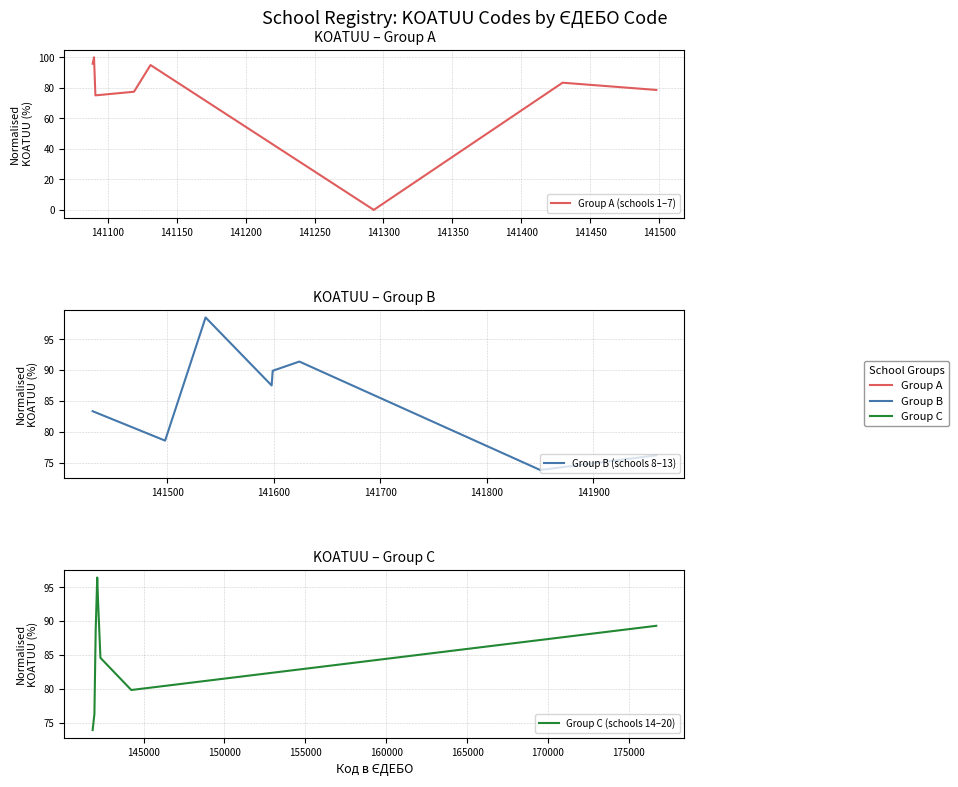

Which label corresponds to the smallest value in the chart?

141300